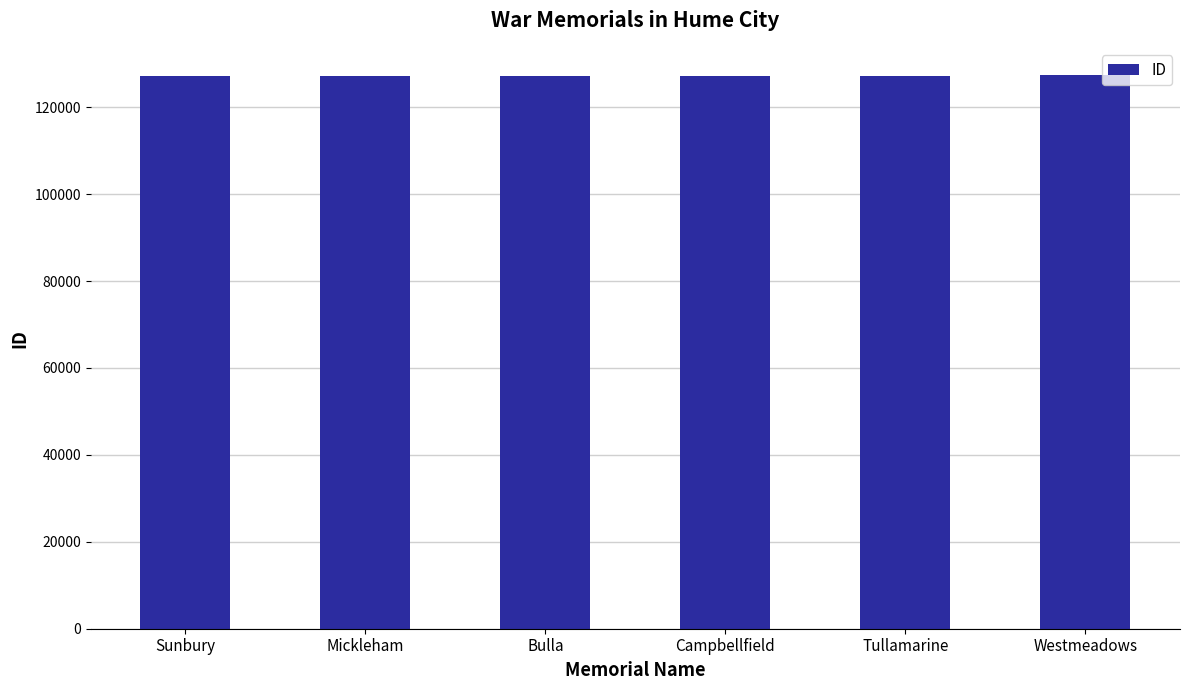

Are the bars grouped side by side (vs. stacked)?

No